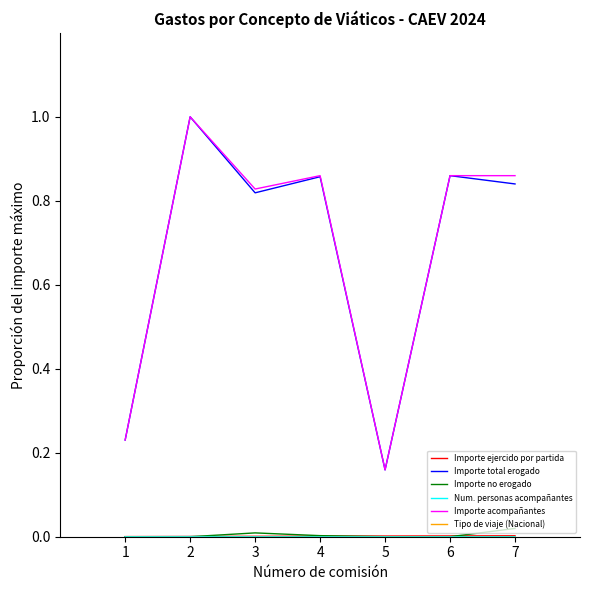

The Importe total erogado series shows 1.6 at 2. True or false?

False